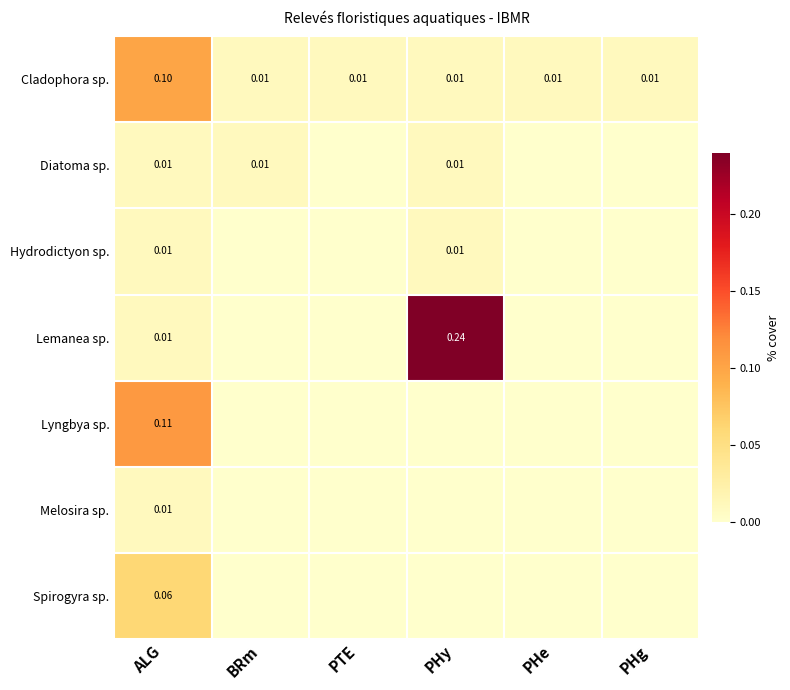

Which category has the highest value across all series?

PHy